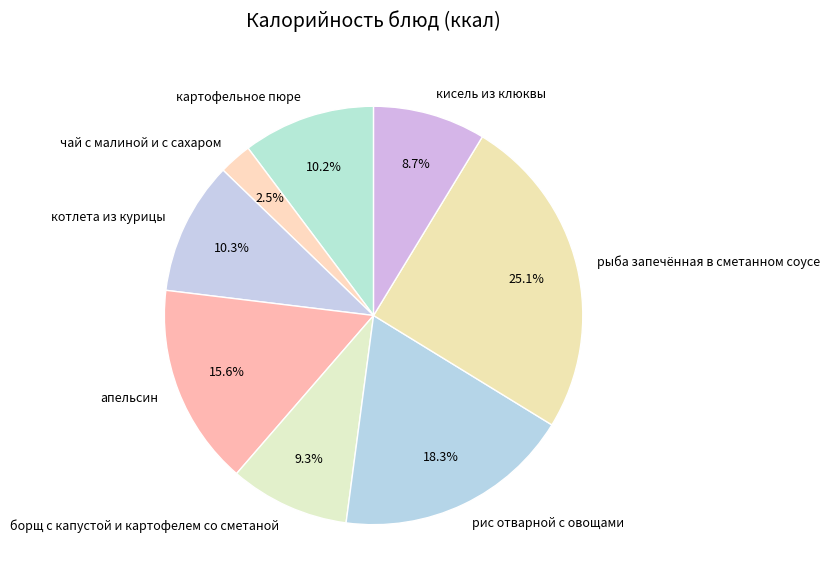

Do котлета из курицы and кисель из клюквы together represent more than half of the pie?

No